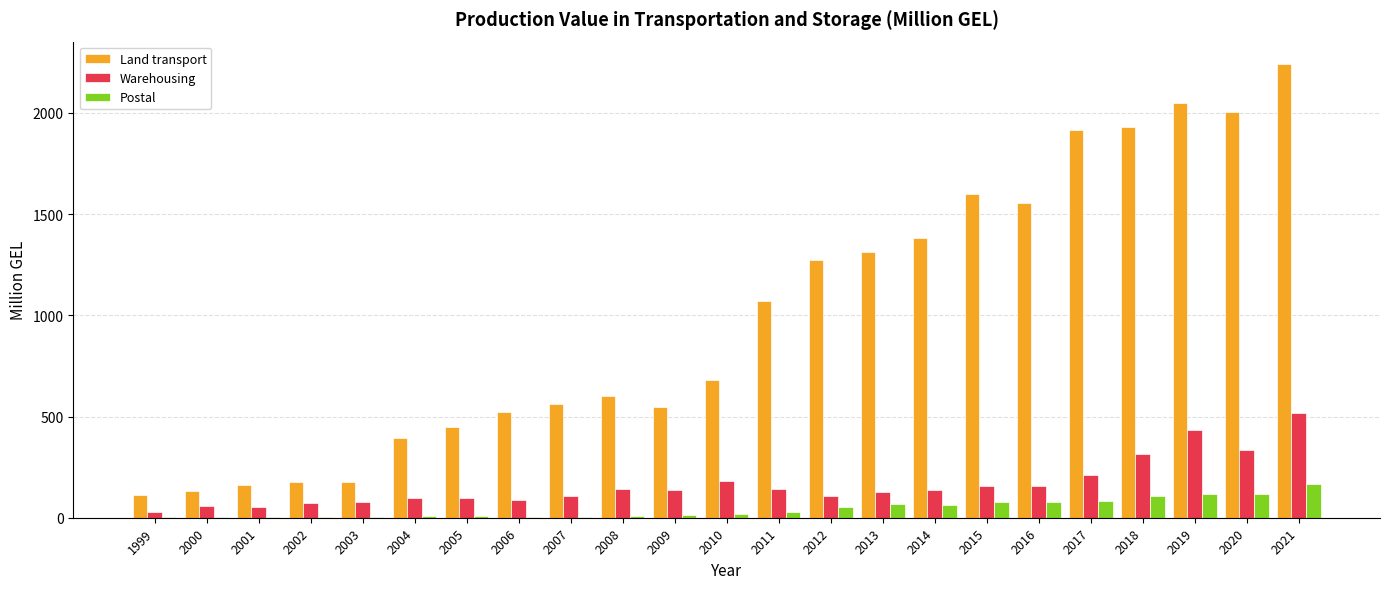

Is the value of Land transport at 2001 greater than the value of Postal at 2012?

Yes